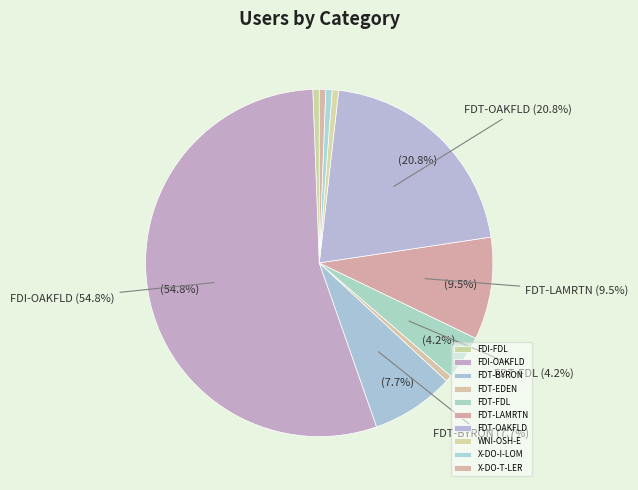

Rank the categories by value from lowest to highest.

FDI-FDL, FDT-EDEN, WNI-OSH-E, X-DO-I-LOM, X-DO-T-LER, FDT-FDL, FDT-BYRON, FDT-LAMRTN, FDT-OAKFLD, FDI-OAKFLD